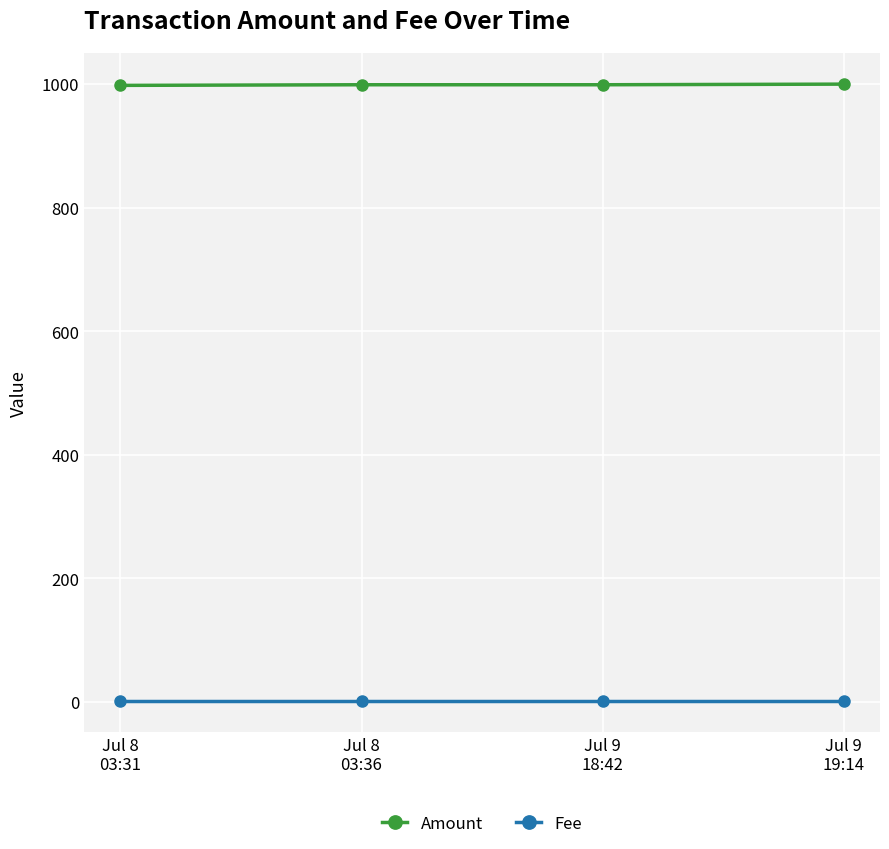

What is the highest value of the Fee series?

1